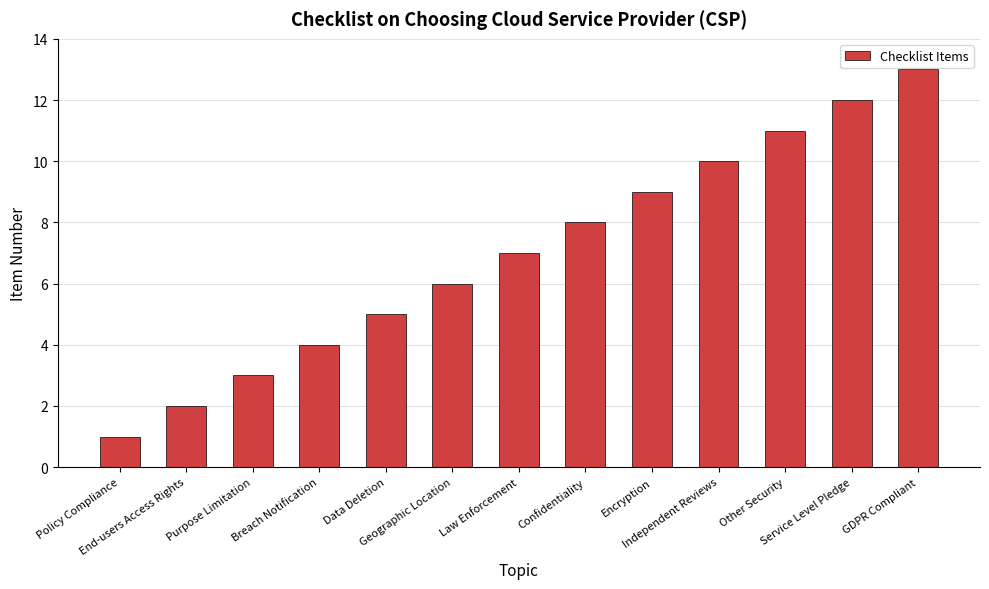

At which label is the value closest to 7?

Law Enforcement